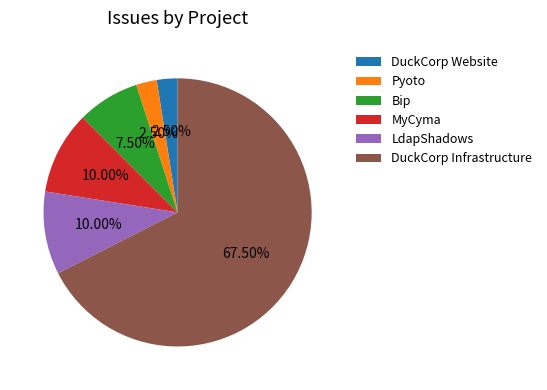

What is the ratio of the value at DuckCorp Infrastructure to the value at Pyoto?

27.0